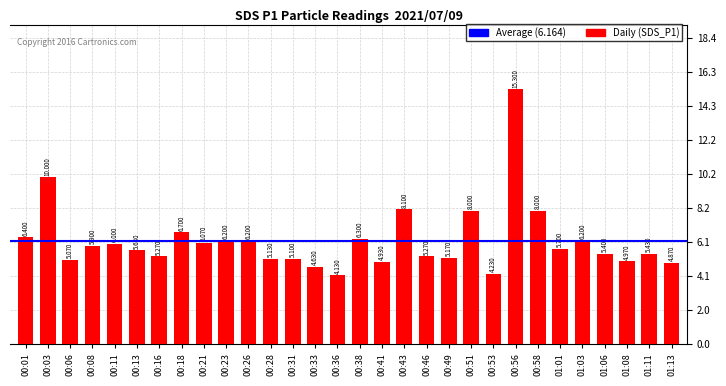

True or false: the data shows 6.4 at 00:01.

True